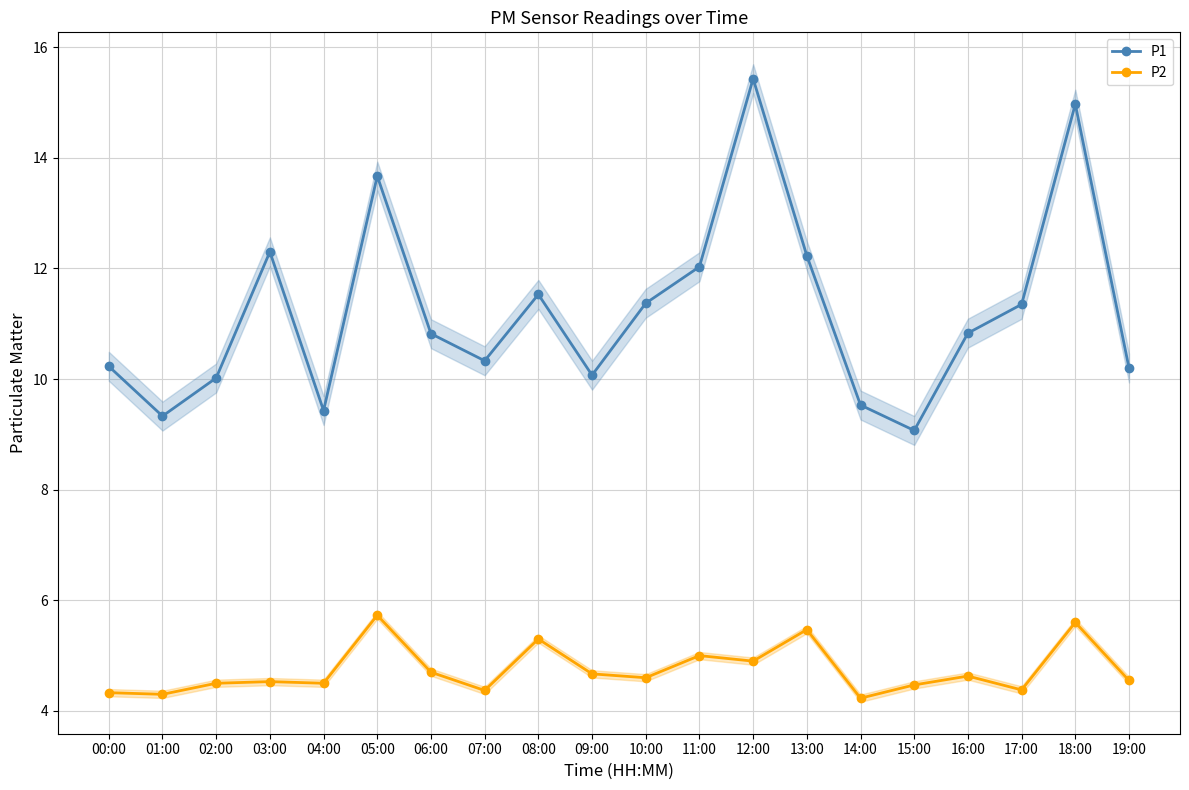

Which series has the largest total across all categories?

P1